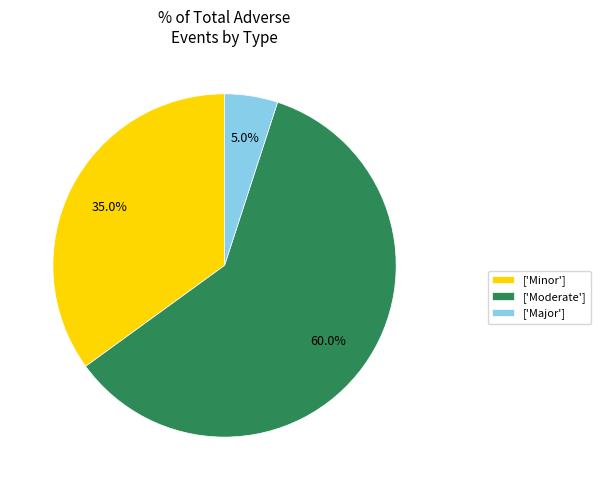

How many segments does this pie chart have?

3